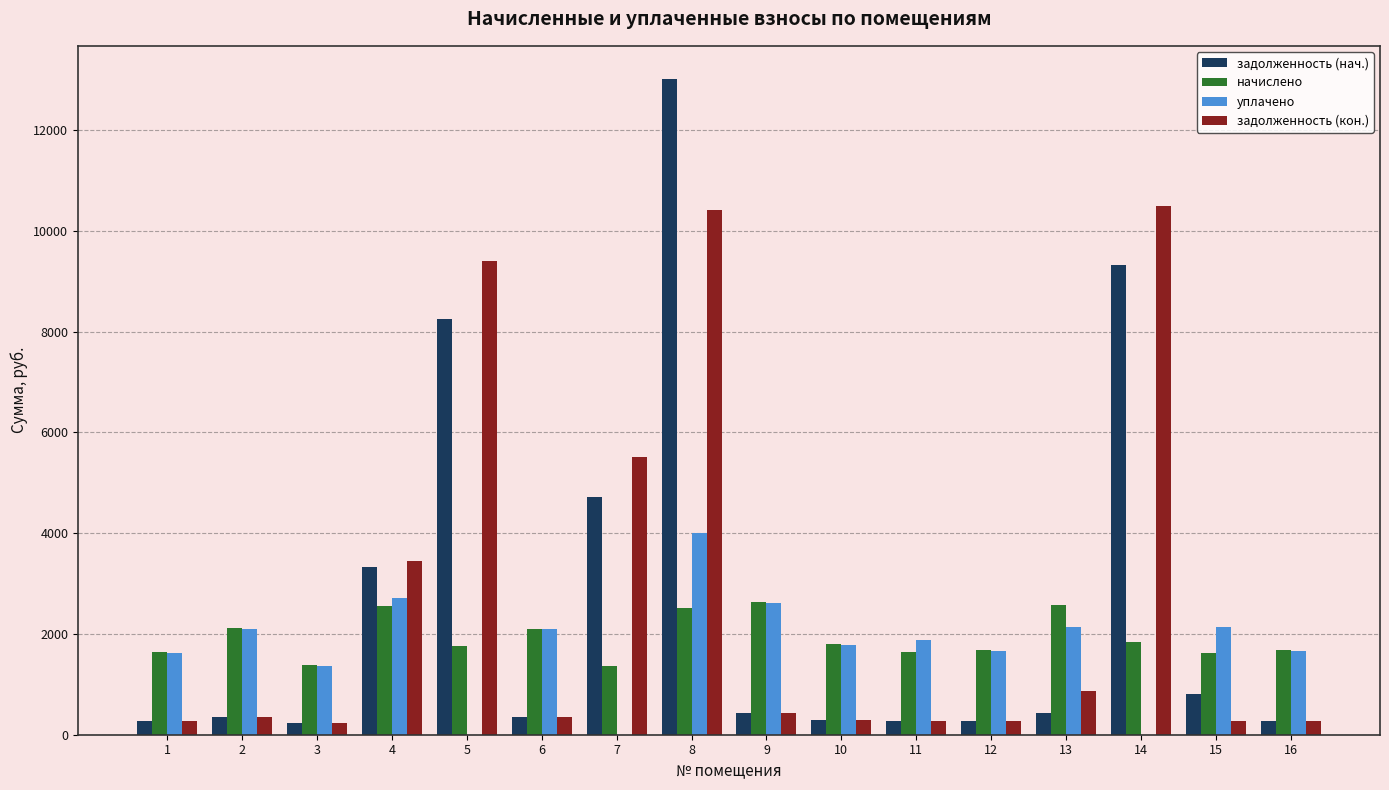

Is the value of уплачено at 9 greater than the value of задолженность (нач.) at 3?

Yes